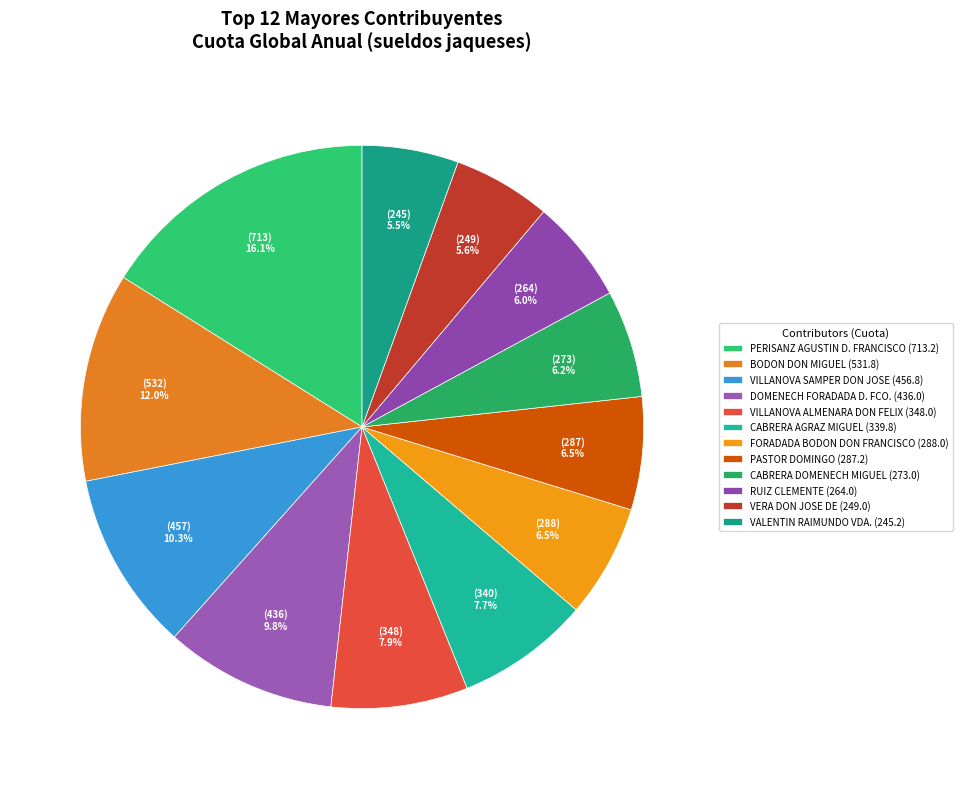

Is there any slice that represents more than half of the pie?

No